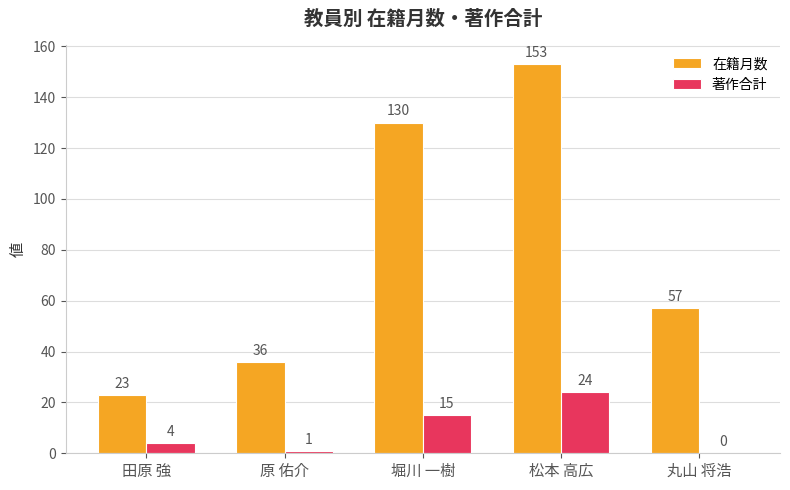

Reading right to left, what are all the values shown in this chart?

在籍月数: 丸山 将浩=57	松本 高広=153	堀川 一樹=130	原 佑介=36	田原 強=23
著作合計: 丸山 将浩=0	松本 高広=24	堀川 一樹=15	原 佑介=1	田原 強=4